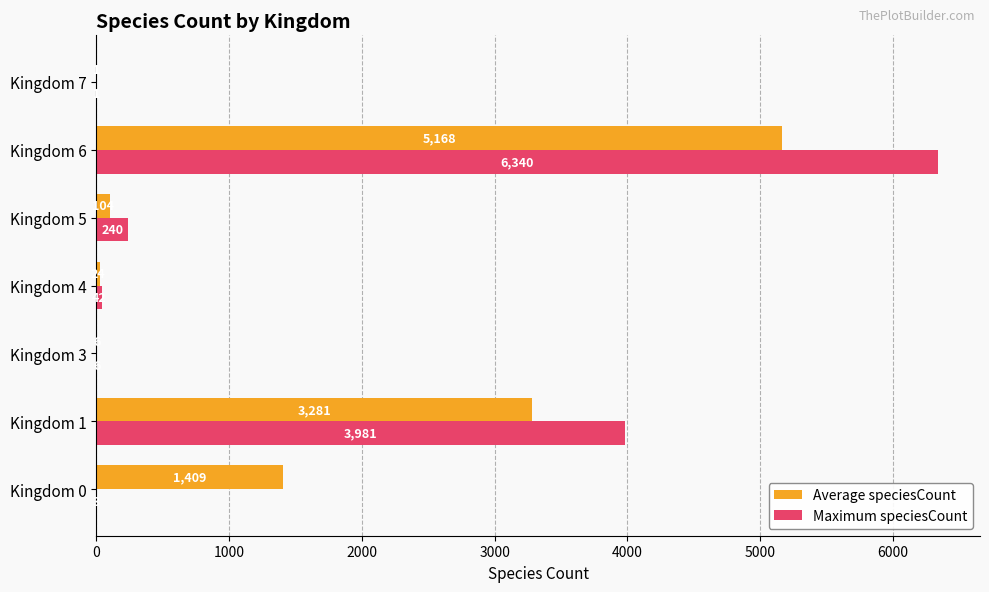

True or false: Maximum speciesCount has a value of 10162 at Kingdom 6.

False